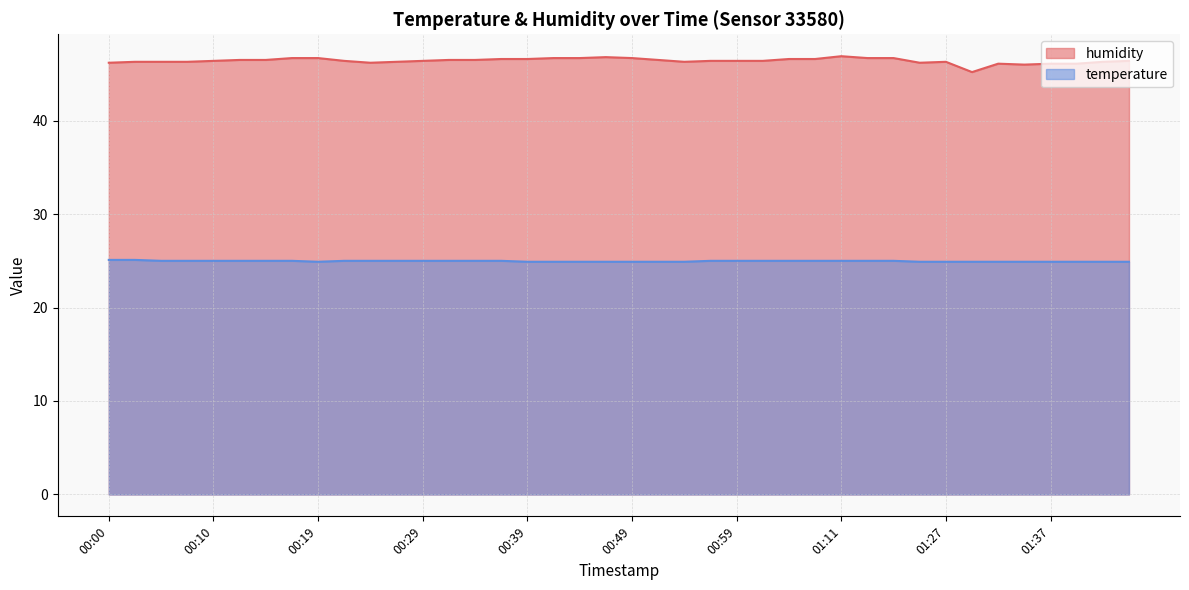

How many lines are shown in the chart?

2